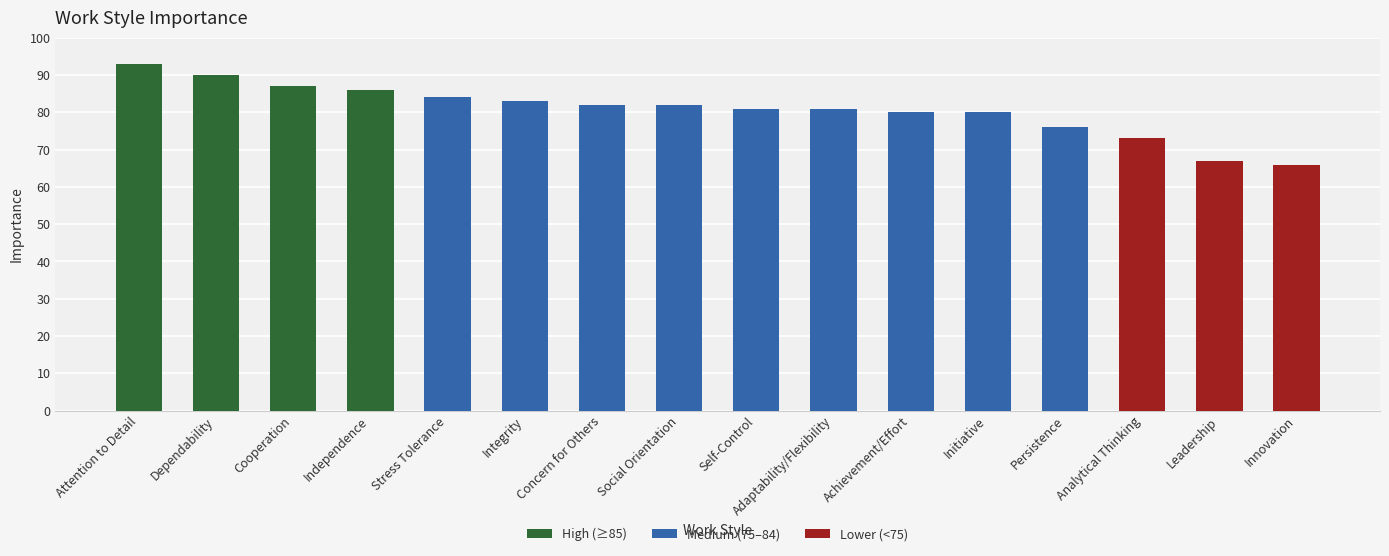

How many values are below 82?

8